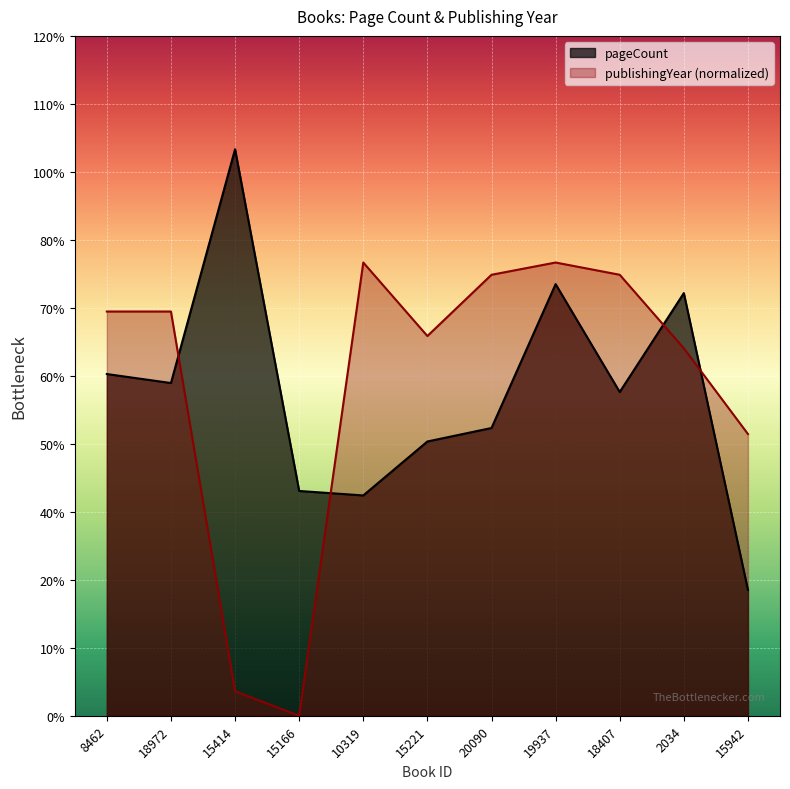

At which category is the sum across all series the highest?

19937